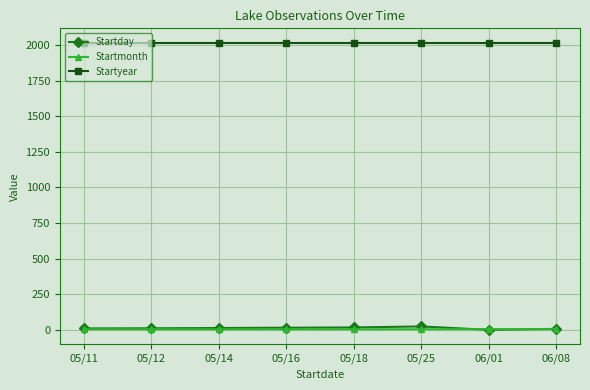

What is the label of the 5th point from the right?

05/16